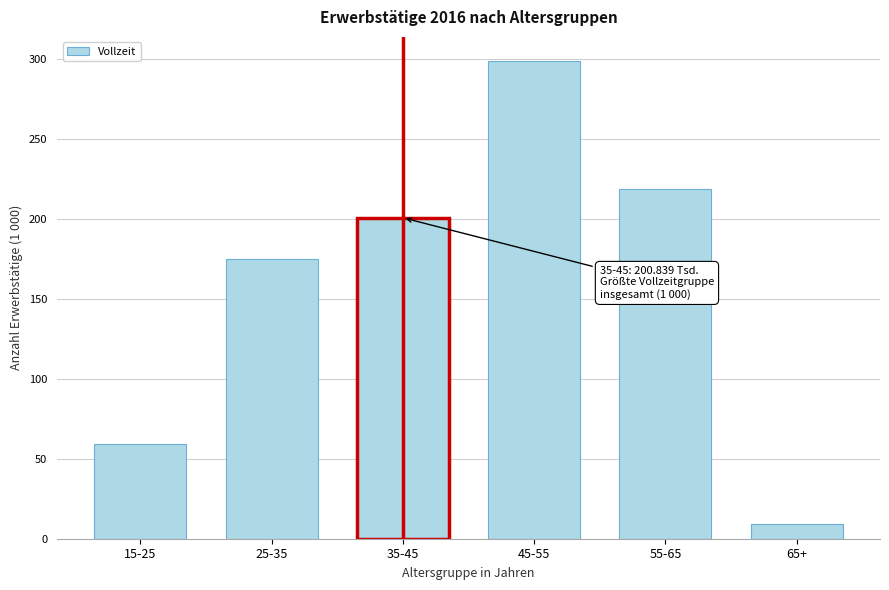

Reading left to right, transcribe all the data shown in this chart.

59.5	174.9	200.8	299.1	219.0	9.2